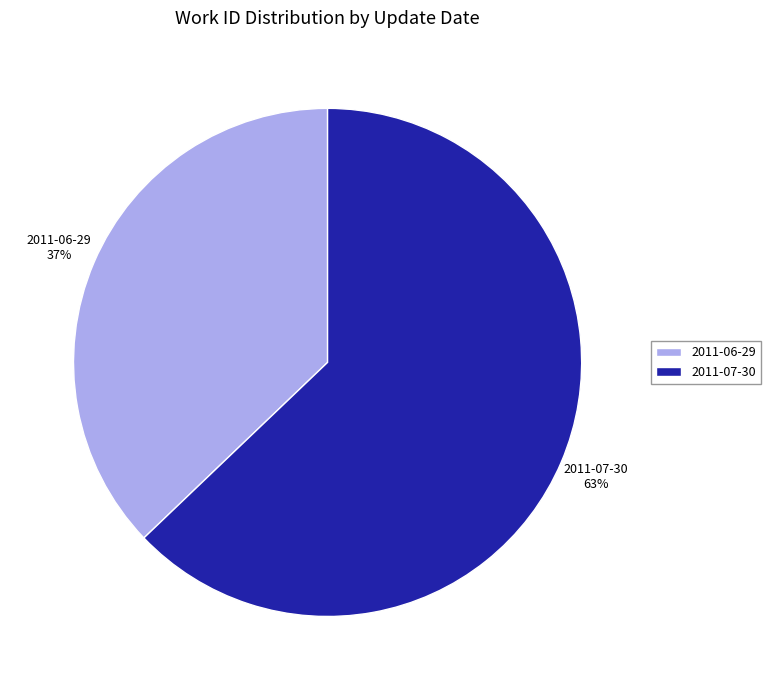

Is 2011-07-30 the majority of the pie?

Yes